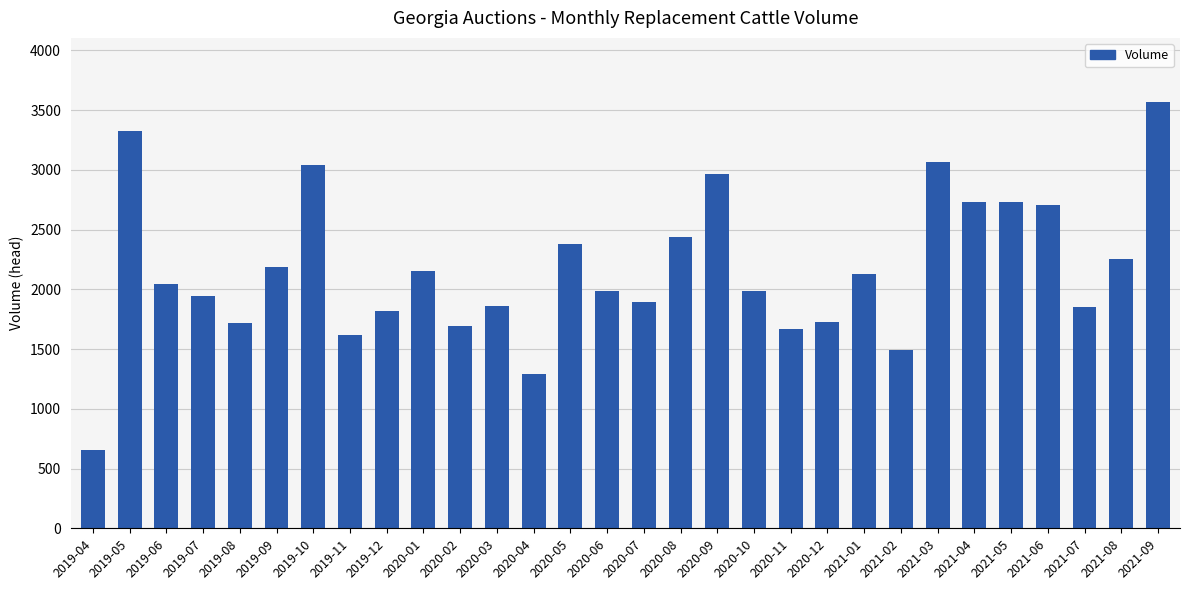

True or false: the data shows 1619 at 2019-11.

True